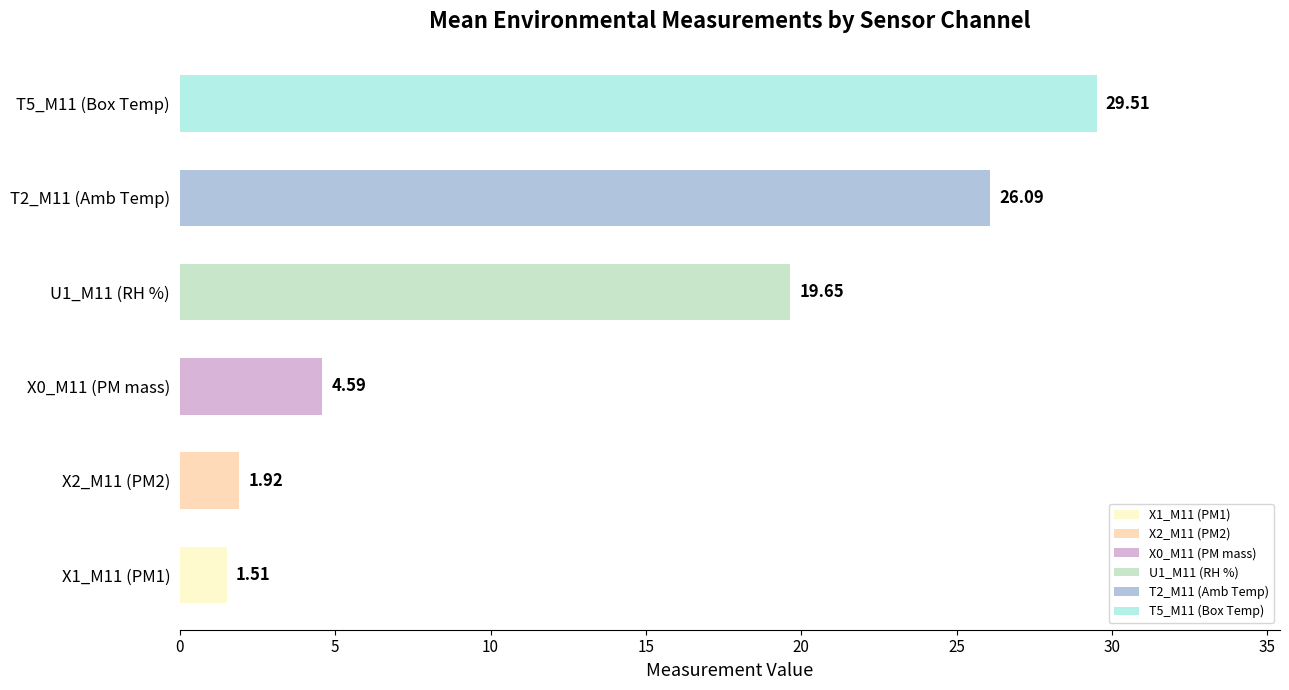

What is the change in value from X1_M11 (PM1) to X2_M11 (PM2)?

+0.4